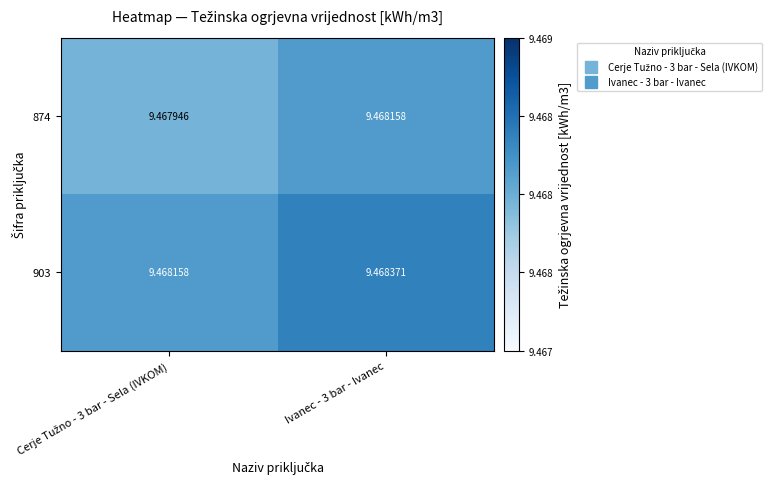

Which series has the largest total across all categories?

903